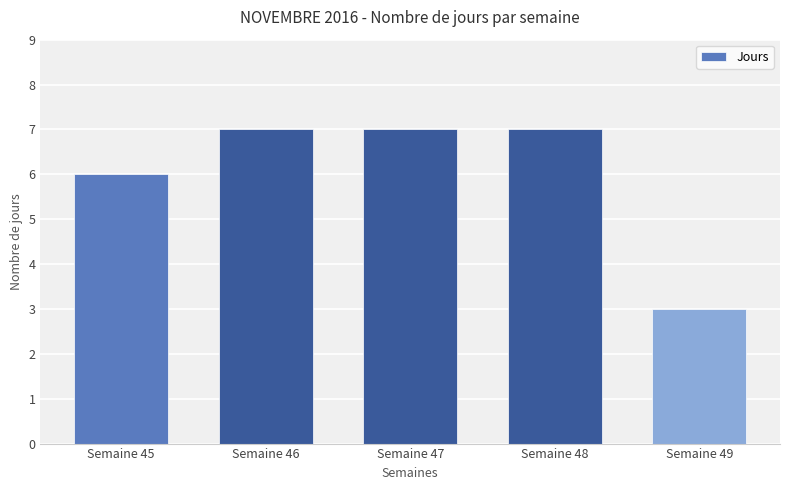

At which category does the chart reach its minimum across all series?

Semaine 49